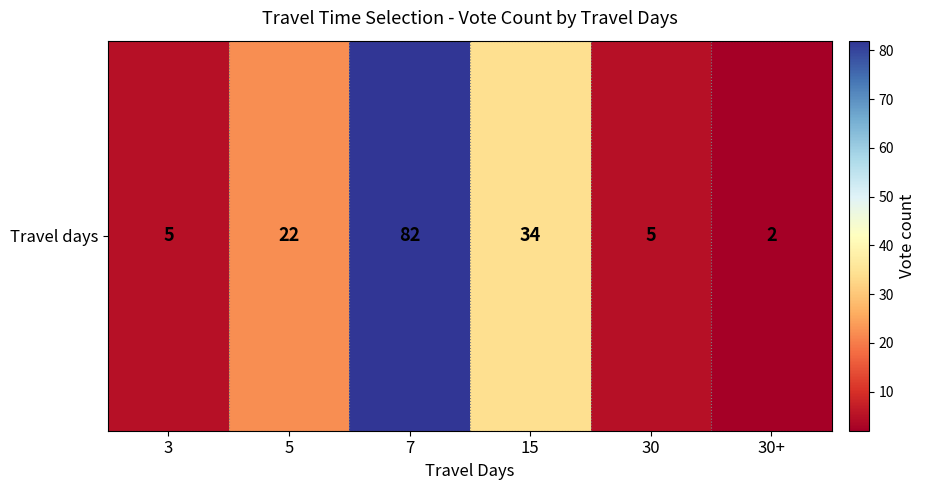

The chart shows a value of 3 at 3. True or false?

False